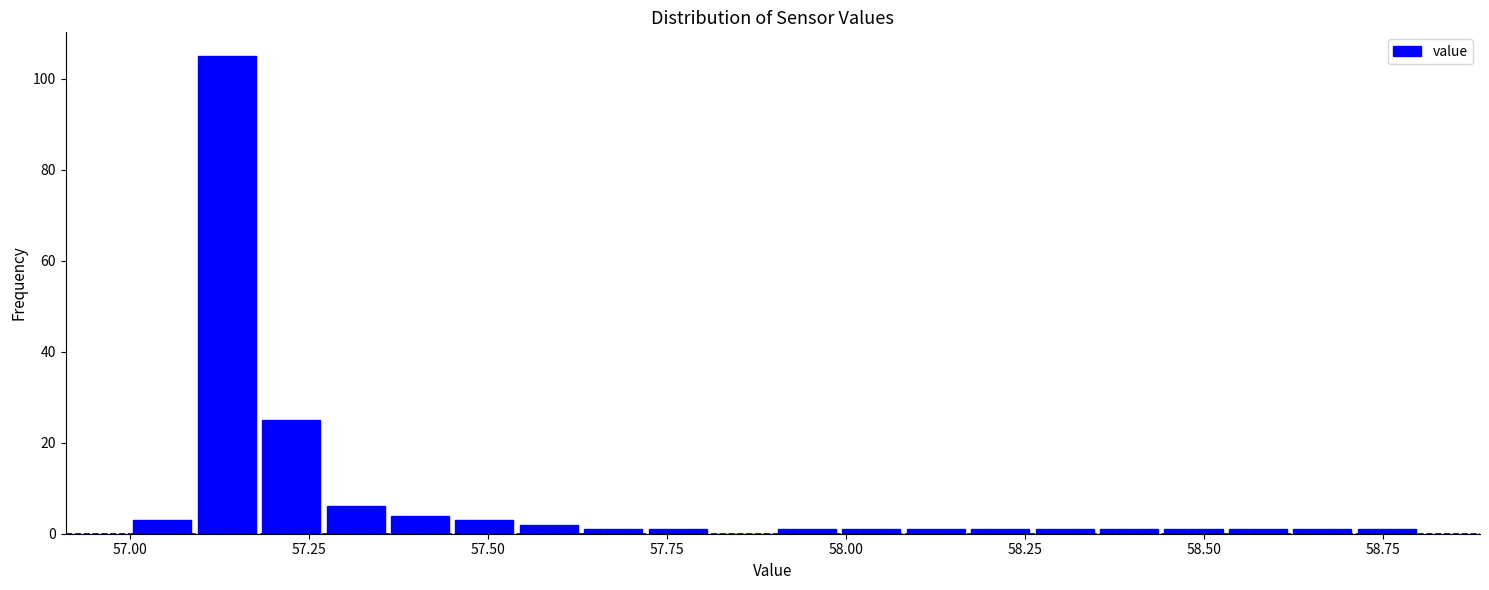

Read against the x-axis, roughly where is the centre of the tallest bar?

57.15